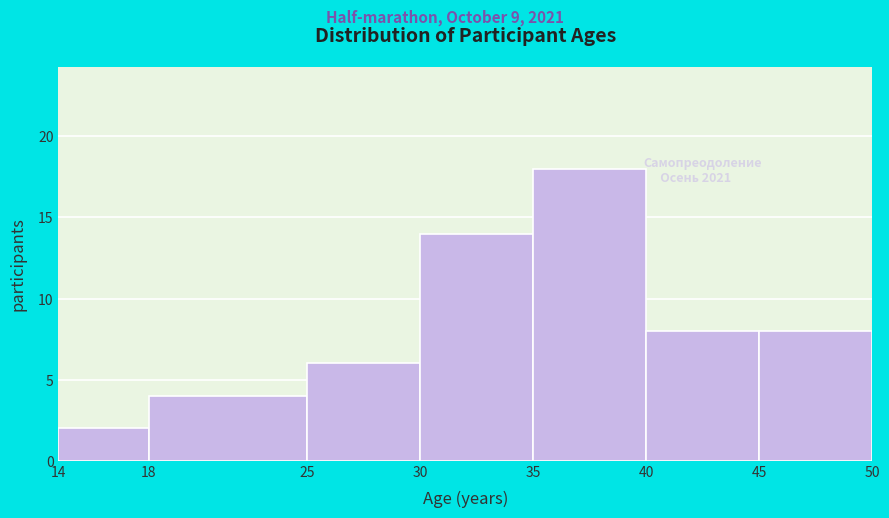

Reading left to right, list every bar in this chart as the range it spans on the x-axis followed by its height. The values are not printed on the chart, so give them approximately, as read against the axis.

14 to 18: 2
18 to 25: 4
25 to 30: 6
30 to 35: 14
35 to 40: 18
40 to 45: 8
45 to 50: 8